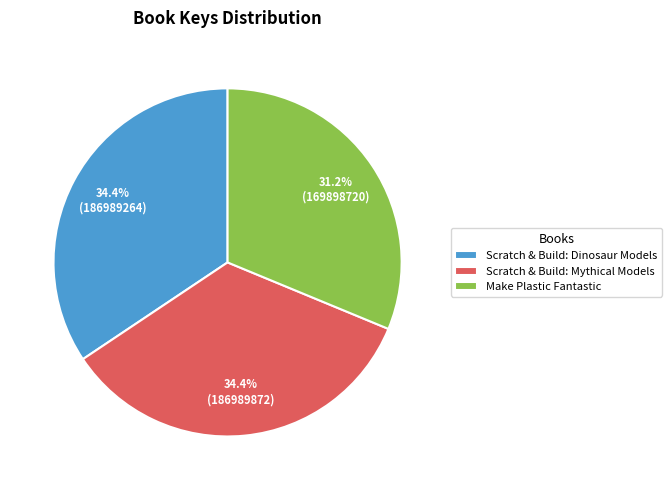

To the nearest percent, what is the combined percentage of Scratch & Build: Mythical Models and Make Plastic Fantastic?

66%